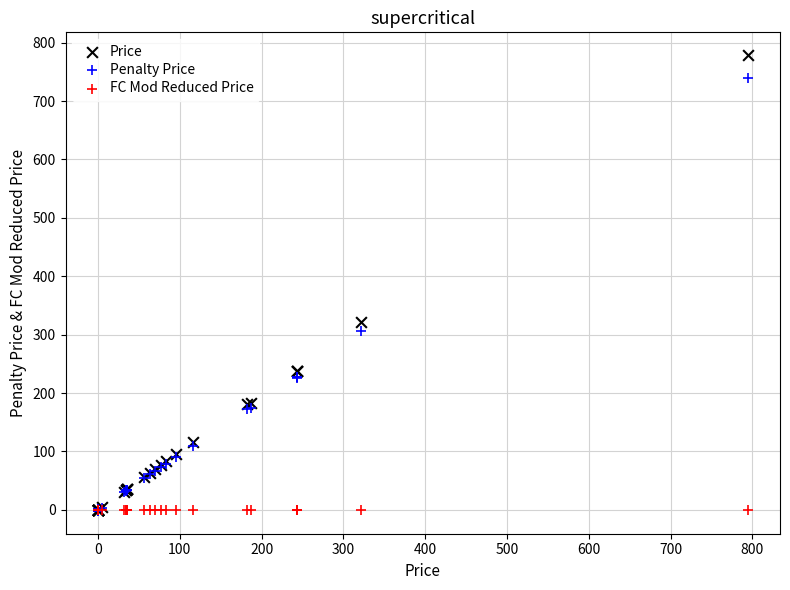

In the Price series, what Y value is closest to 389?

322.0